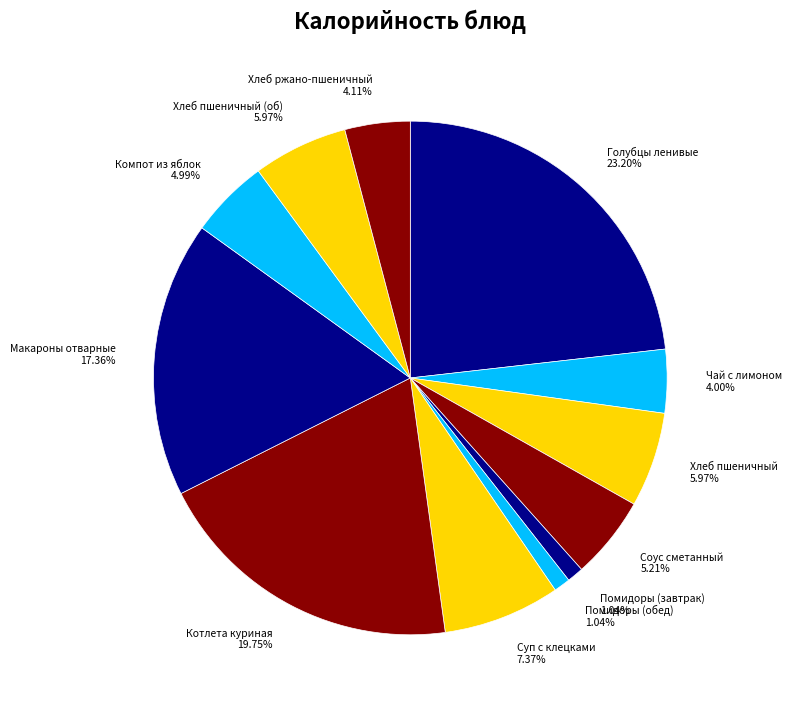

True or false: Соус сметанный accounts for 1% of the total.

False